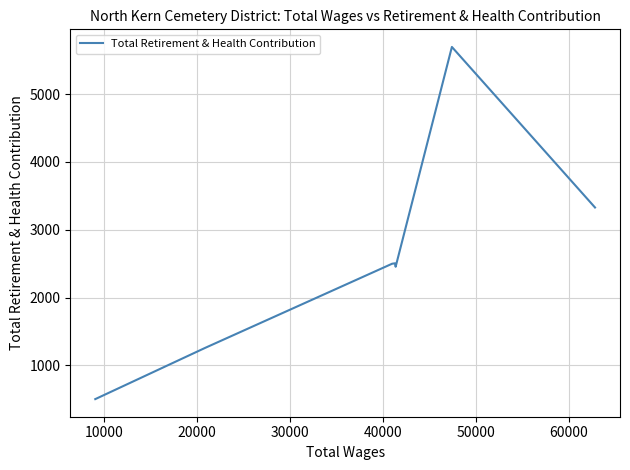

What is the greatest value displayed?

5694